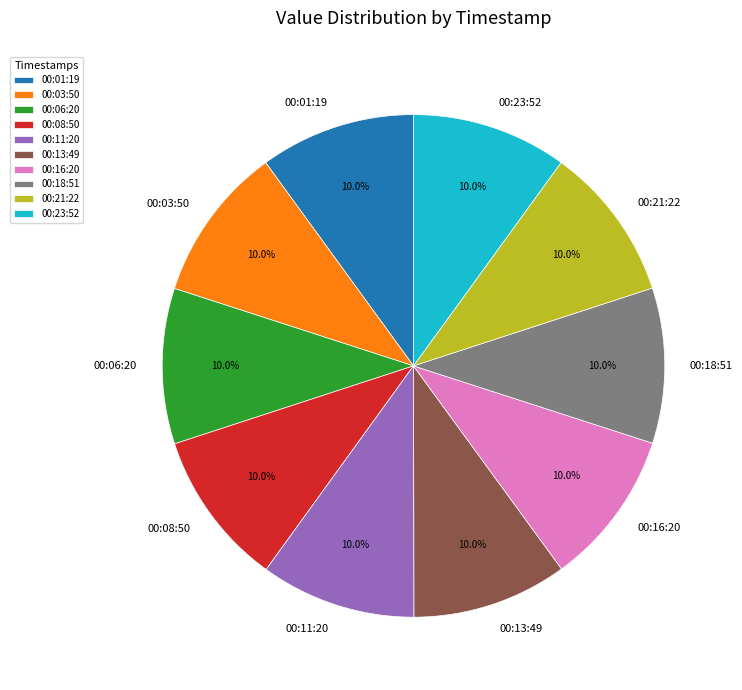

Does any single category account for the majority?

No